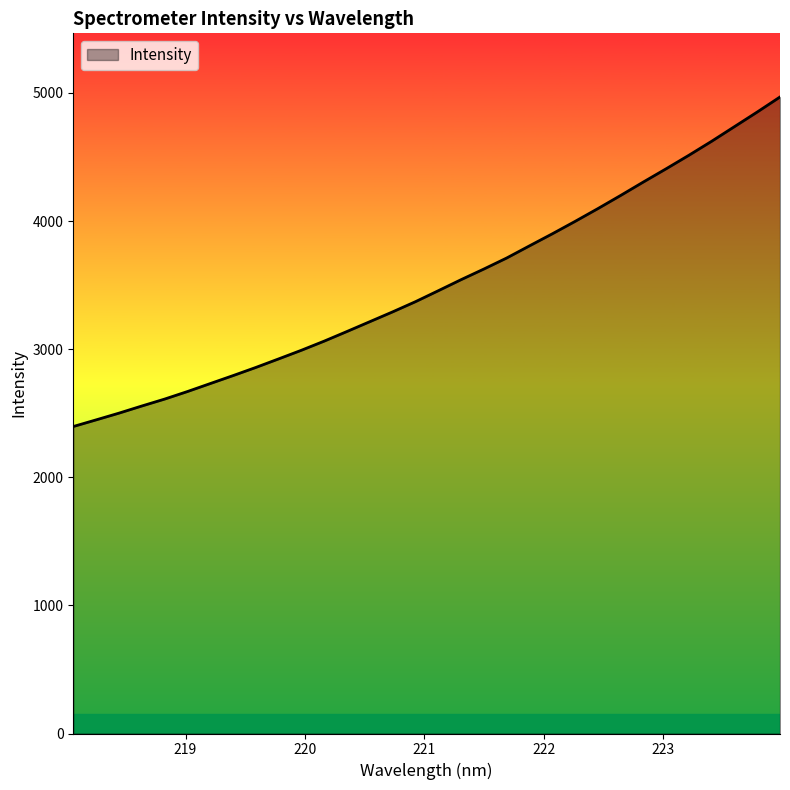

What is the minimum value shown in the chart?

2396.4